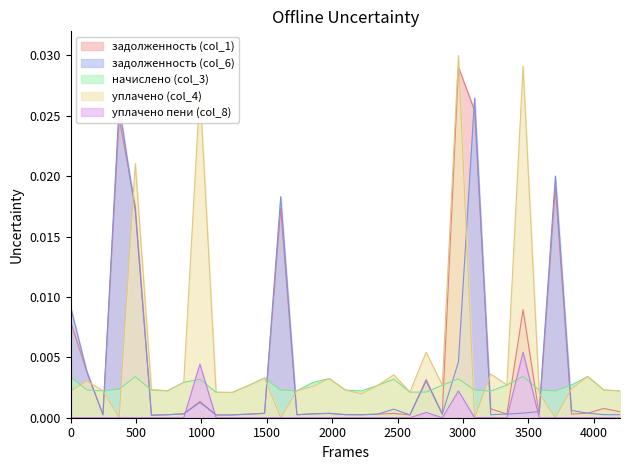

Does the chart display data point markers on the line(s)?

No